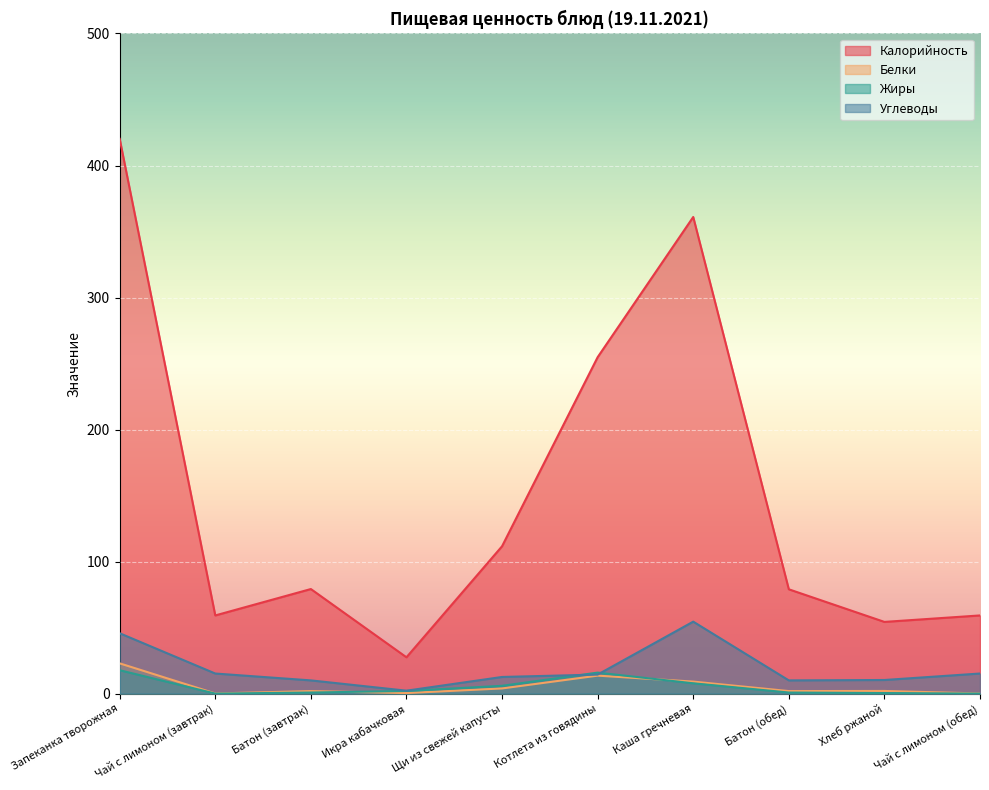

List the series in order of their peak value, highest first.

Калорийность, Углеводы, Белки, Жиры